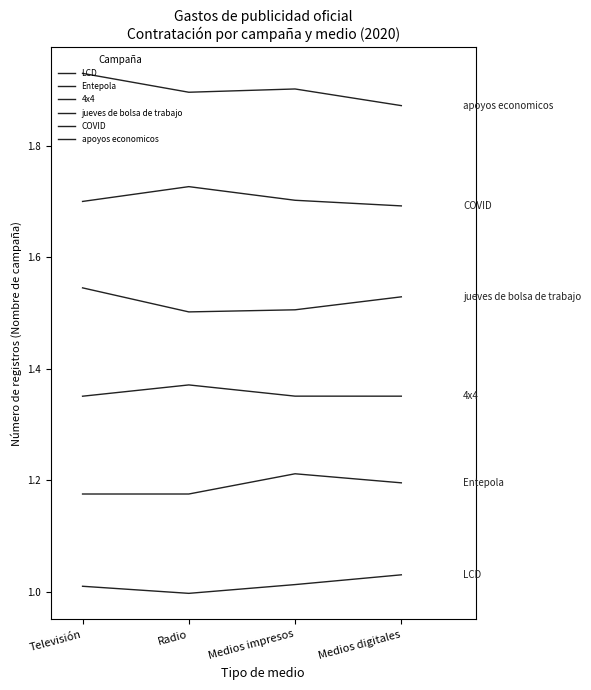

True or false: COVID has a value of 2.5 at Televisión.

False